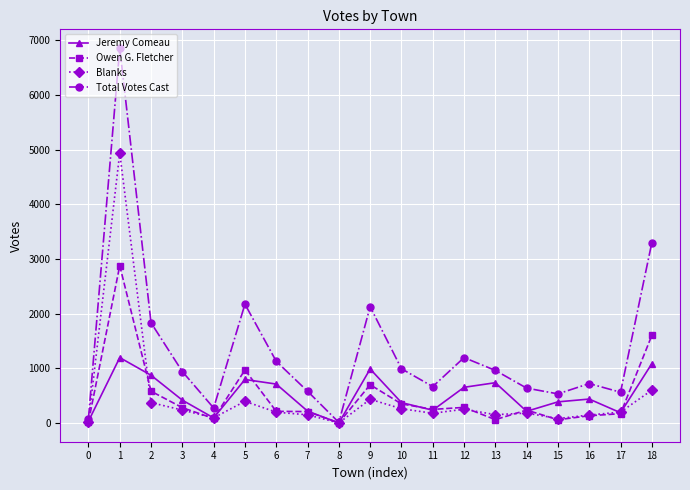

Which series has the largest total across all categories?

Total Votes Cast